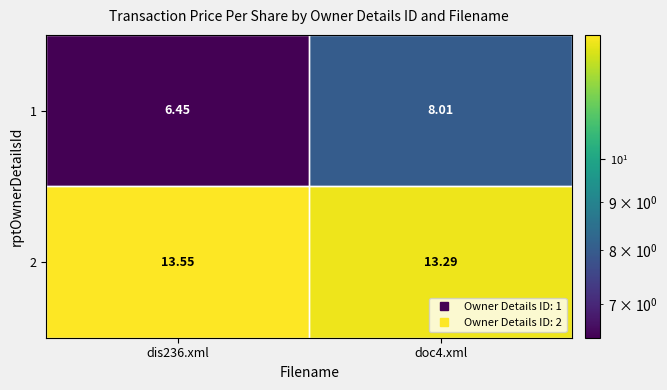

At which category does the chart reach its peak across all series?

dis236.xml